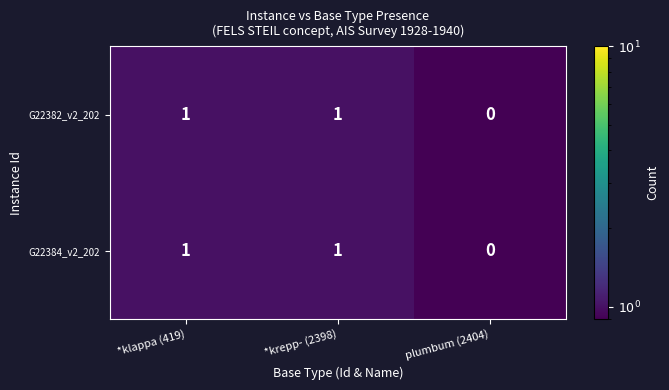

The G22382_v2_202 series shows 1 at *klappa (419). True or false?

True